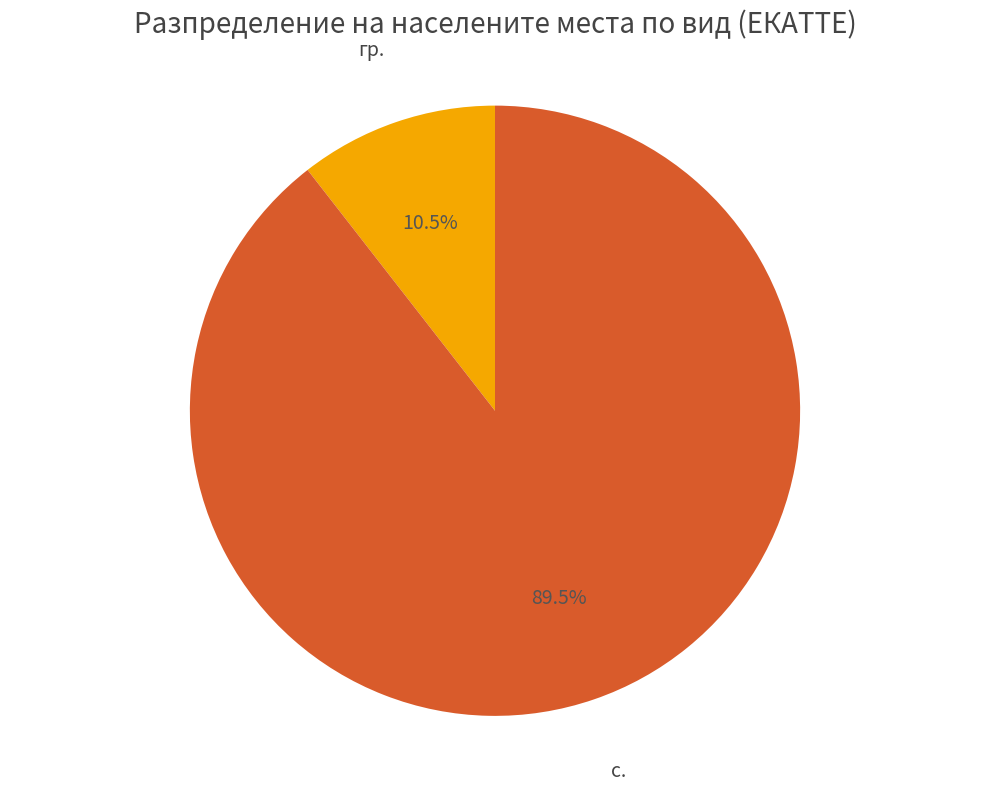

To the nearest percent, what is the difference between the largest and smallest slice percentages?

79%